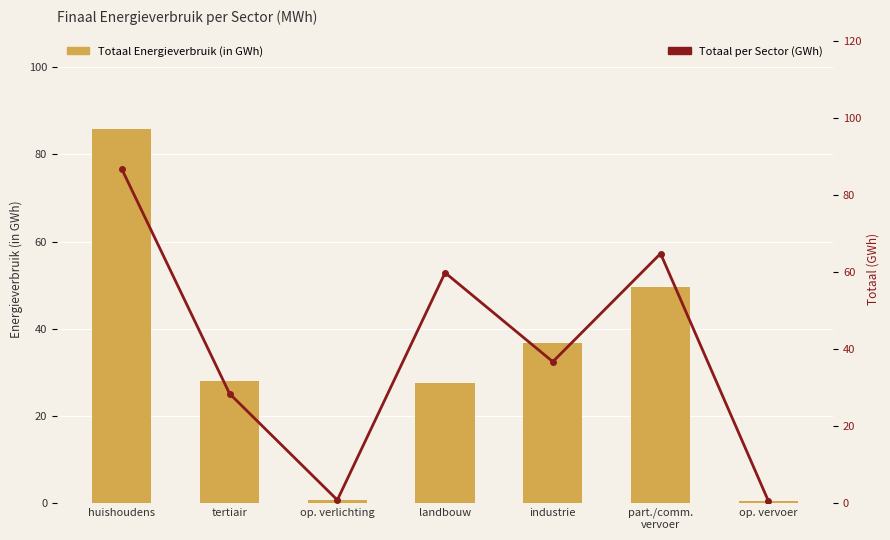

What position from the right is huishoudens?

7